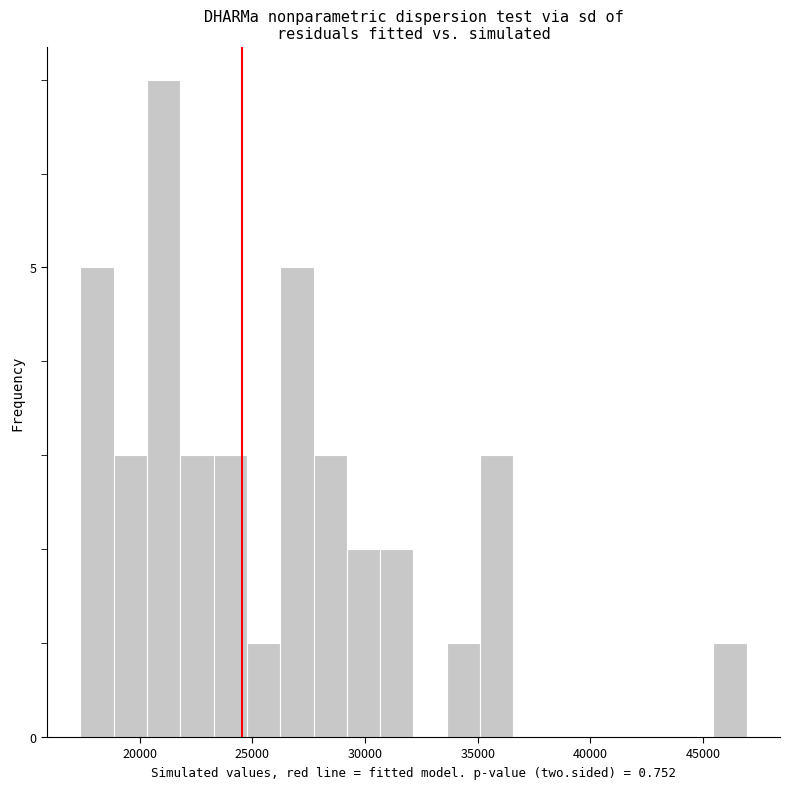

Read against the x-axis, roughly where is the centre of the tallest bar?

21000